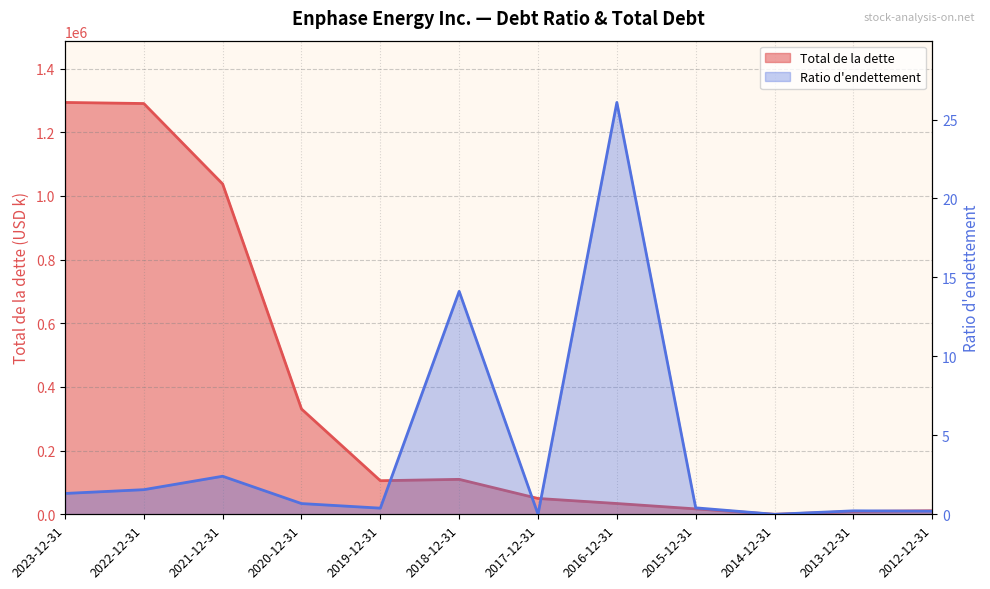

Rank the series by their maximum value, from highest to lowest.

Total de la dette, Ratio d'endettement